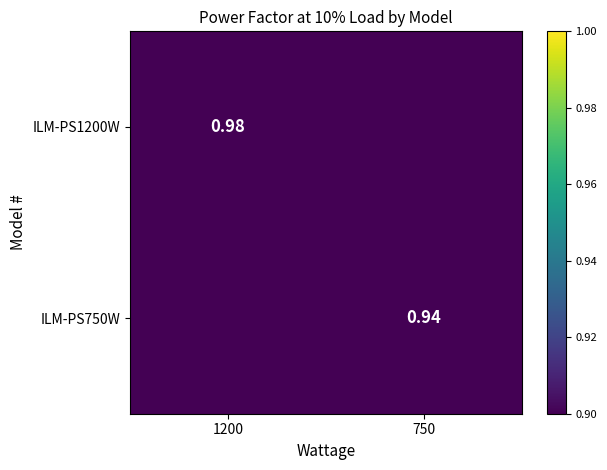

Count the ILM-PS1200W values in the range 0 to 1.

2